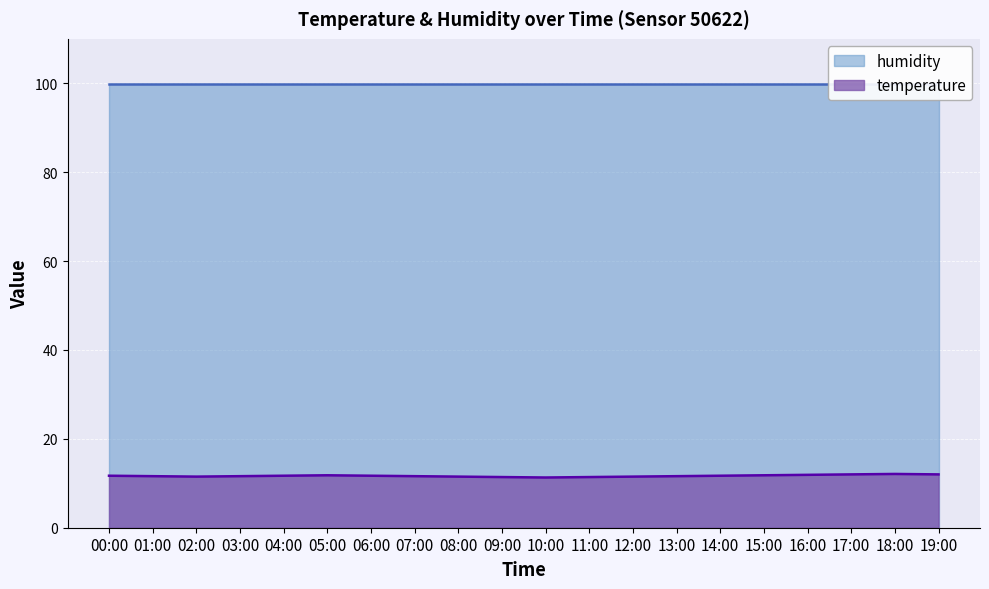

Read the value at 16:00.

11.9